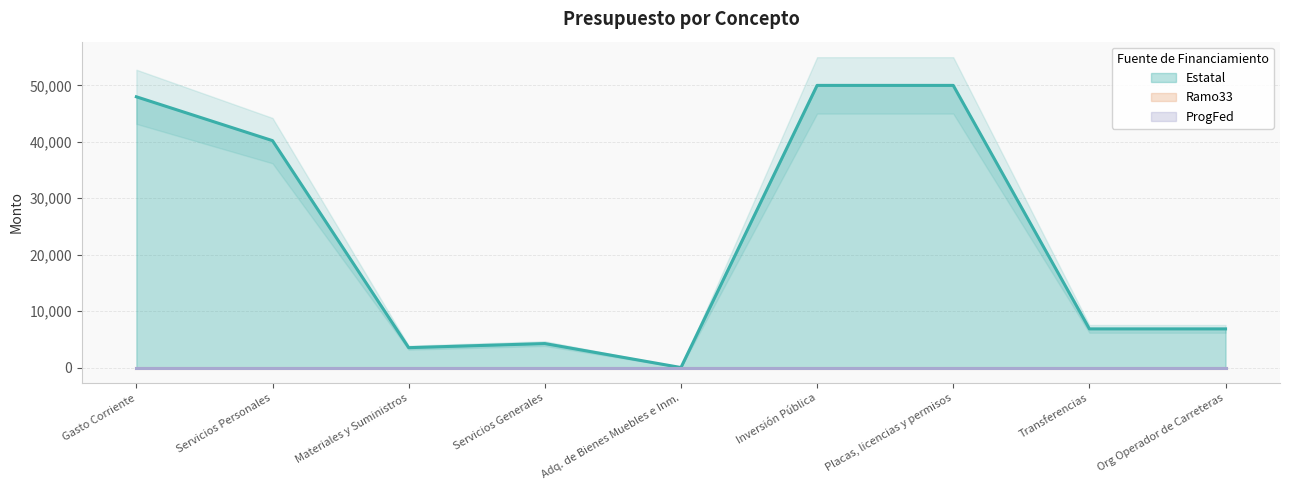

What is the highest value of the Estatal series?

50000